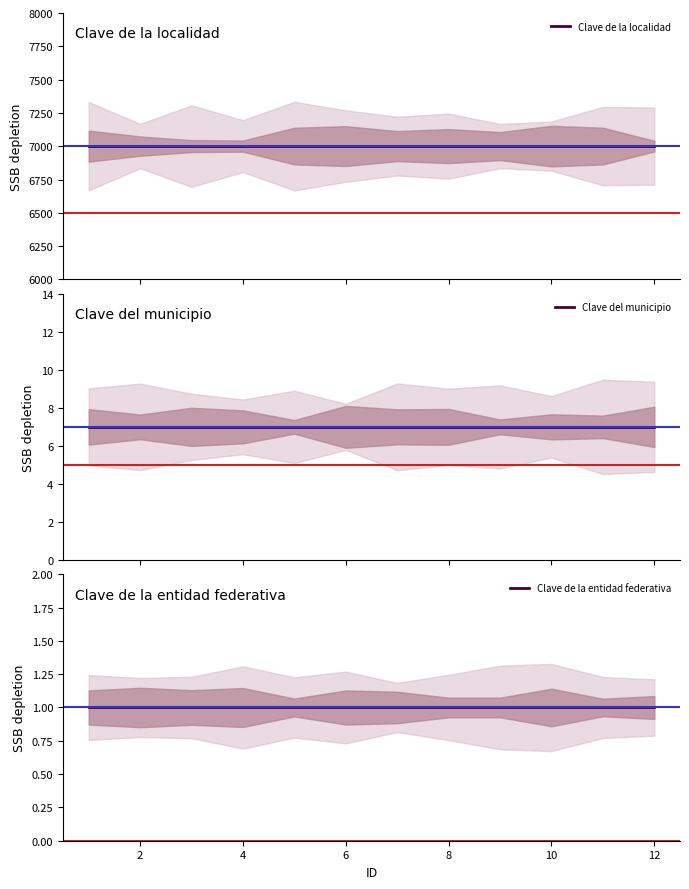

What is the sum of the Clave de la entidad federativa values at 0 and 6?

2